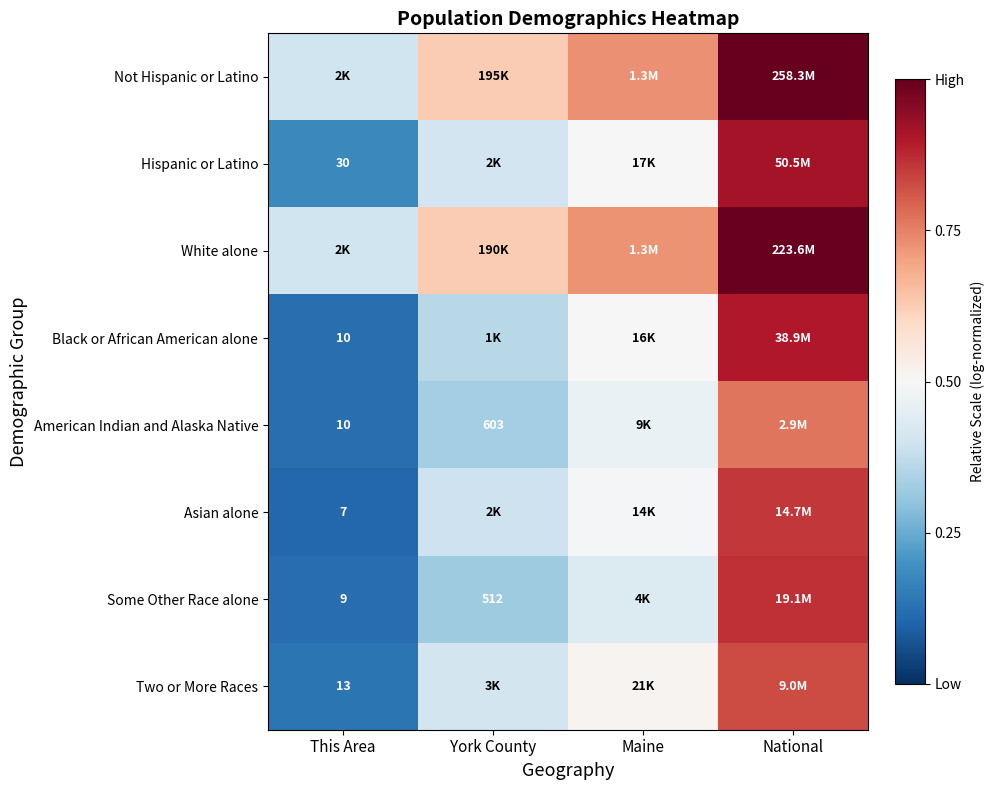

Which label corresponds to the largest value in the chart?

National